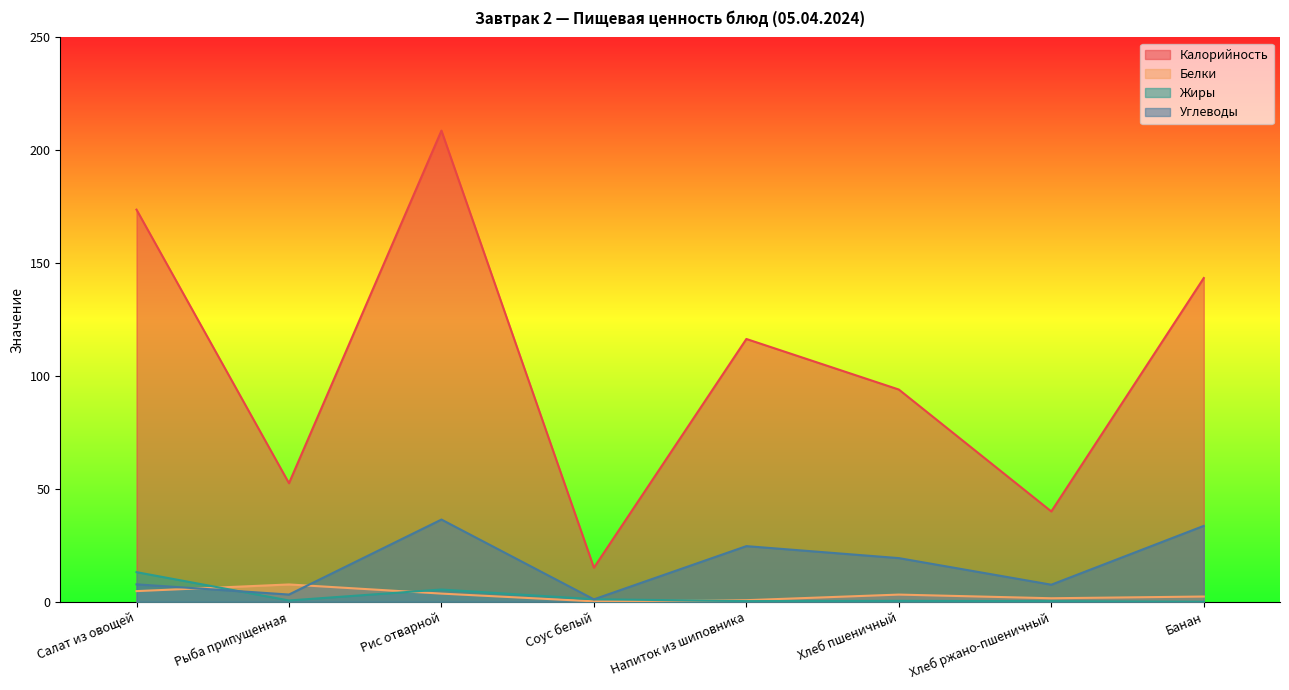

Which series has the widest spread of values?

Калорийность